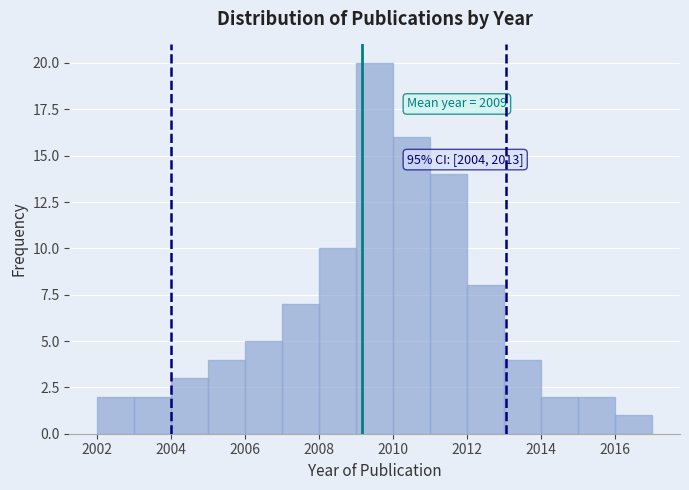

Which range on the x-axis has the tallest bar?

2009 to 2010